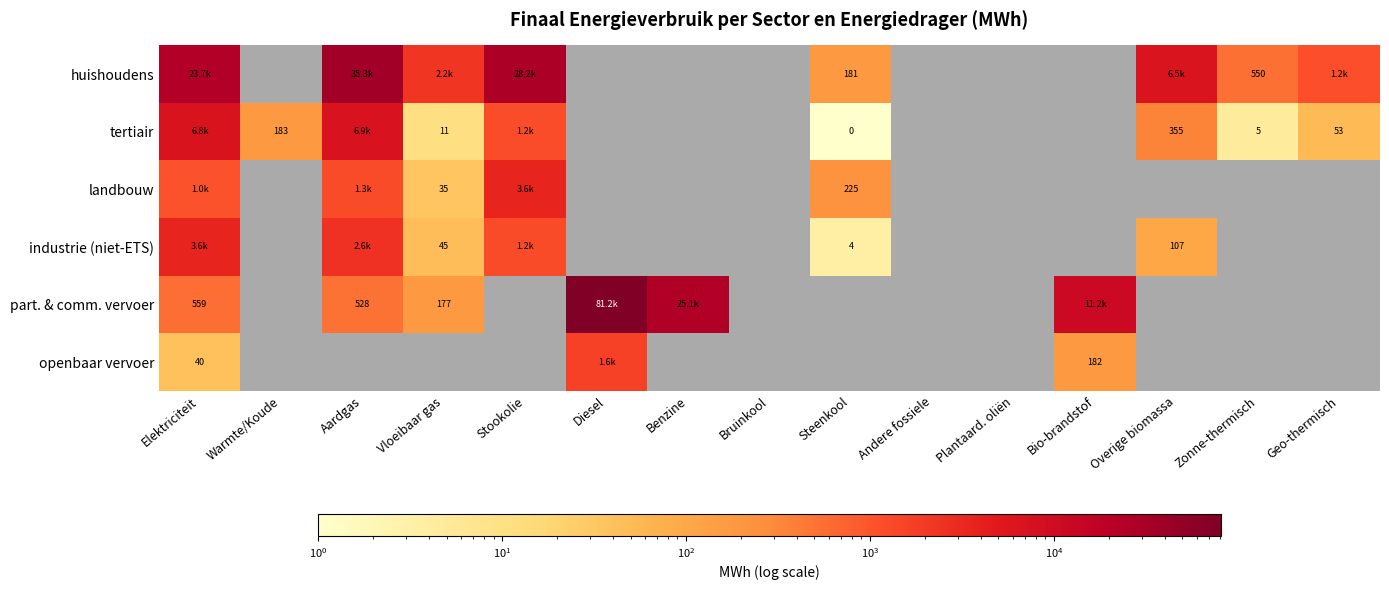

What is the spread (max minus min) of values at Stookolie?

27008.5